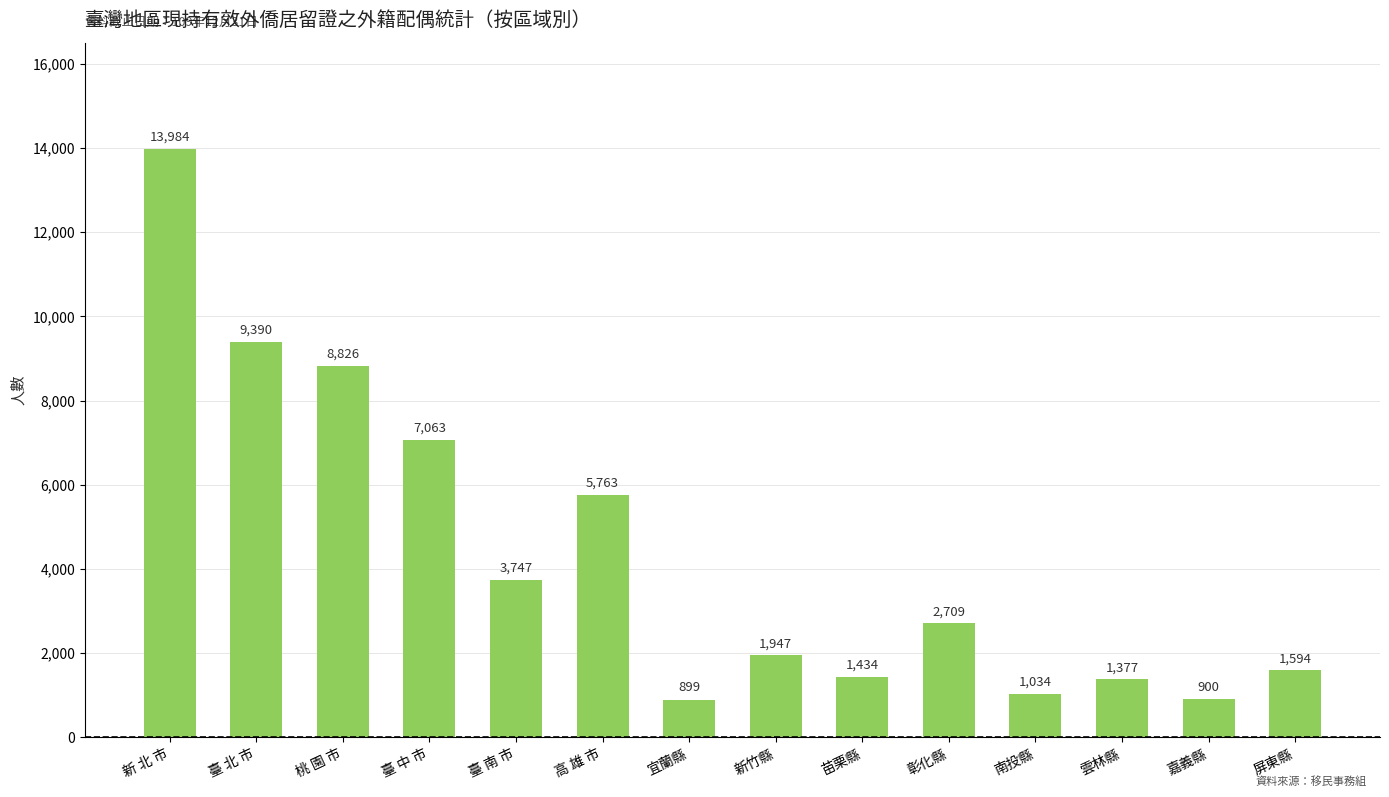

Rank the categories by value from lowest to highest.

宜蘭縣, 嘉義縣, 南投縣, 雲林縣, 苗栗縣, 屏東縣, 新竹縣, 彰化縣, 臺 南 市, 高 雄 市, 臺 中 市, 桃 園 市, 臺 北 市, 新 北 市